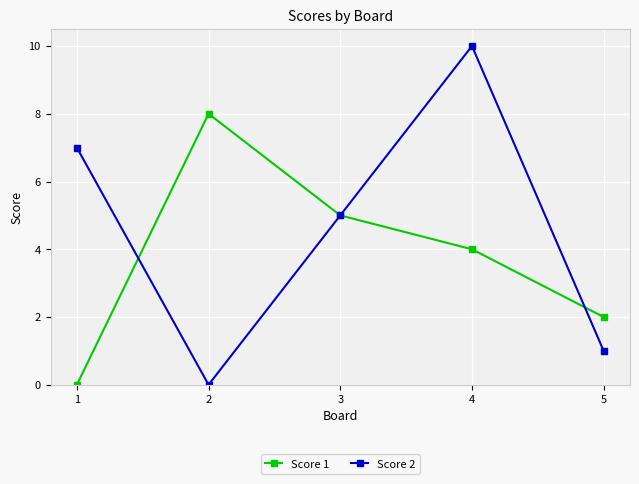

Reading left to right, transcribe all the data shown in this chart.

Score 1: 1=0	2=8	3=5	4=4	5=2
Score 2: 1=7	2=0	3=5	4=10	5=1